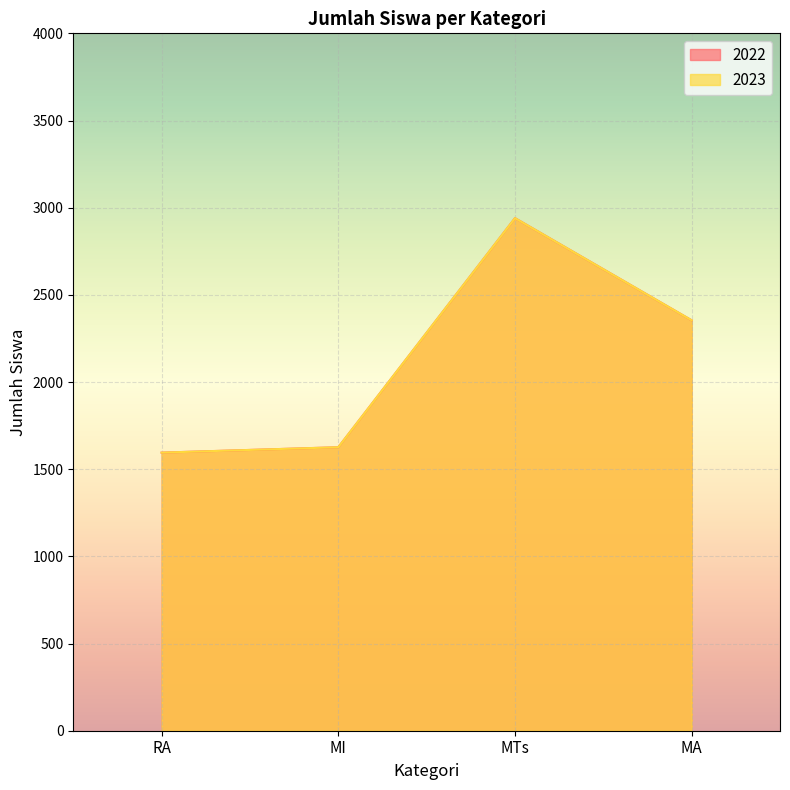

Reading left to right, what are all the values shown in this chart?

2022: 1595	1626	2940	2354
2023: 1595	1626	2940	2354